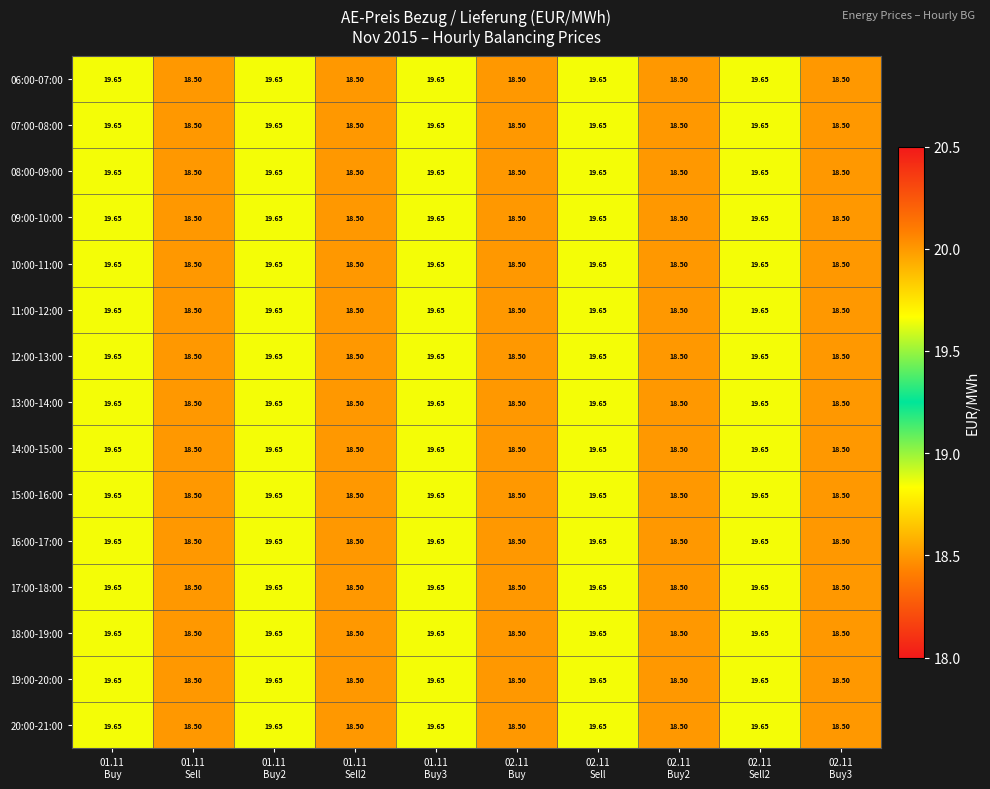

Count the number of data series in this chart.

15